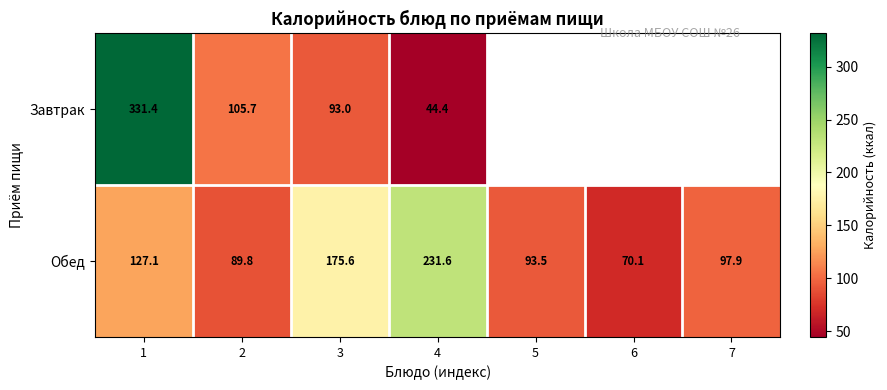

What is the approximate value of Обед at 7?

97.9